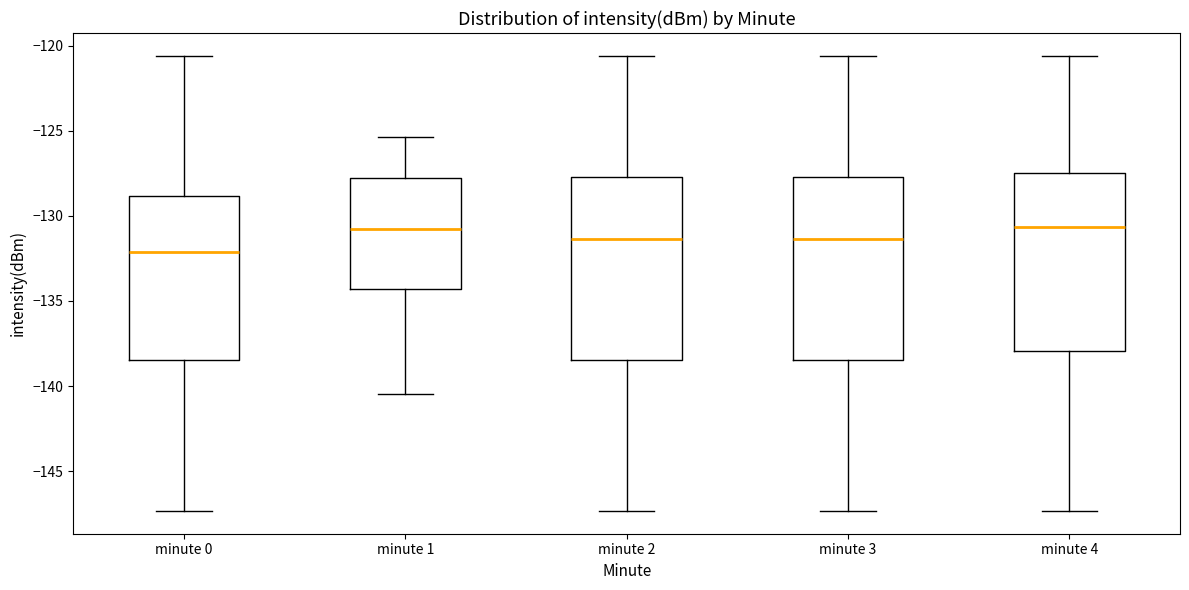

Which box's median line is the lowest?

minute 0